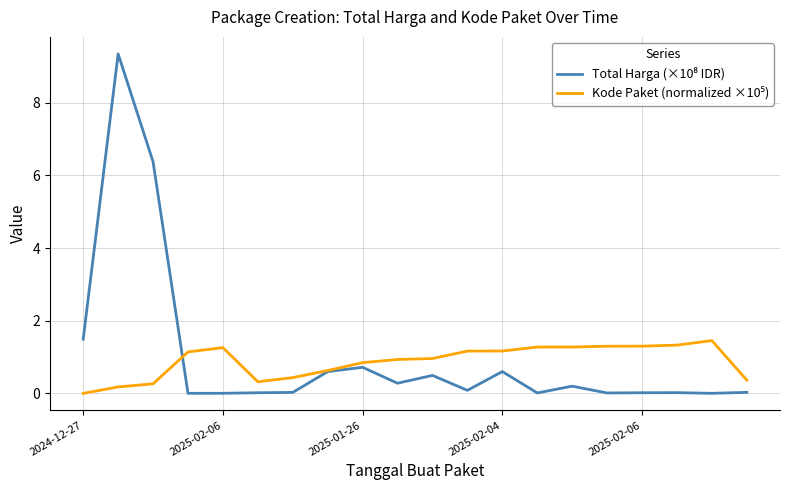

How many lines are shown in the chart?

2